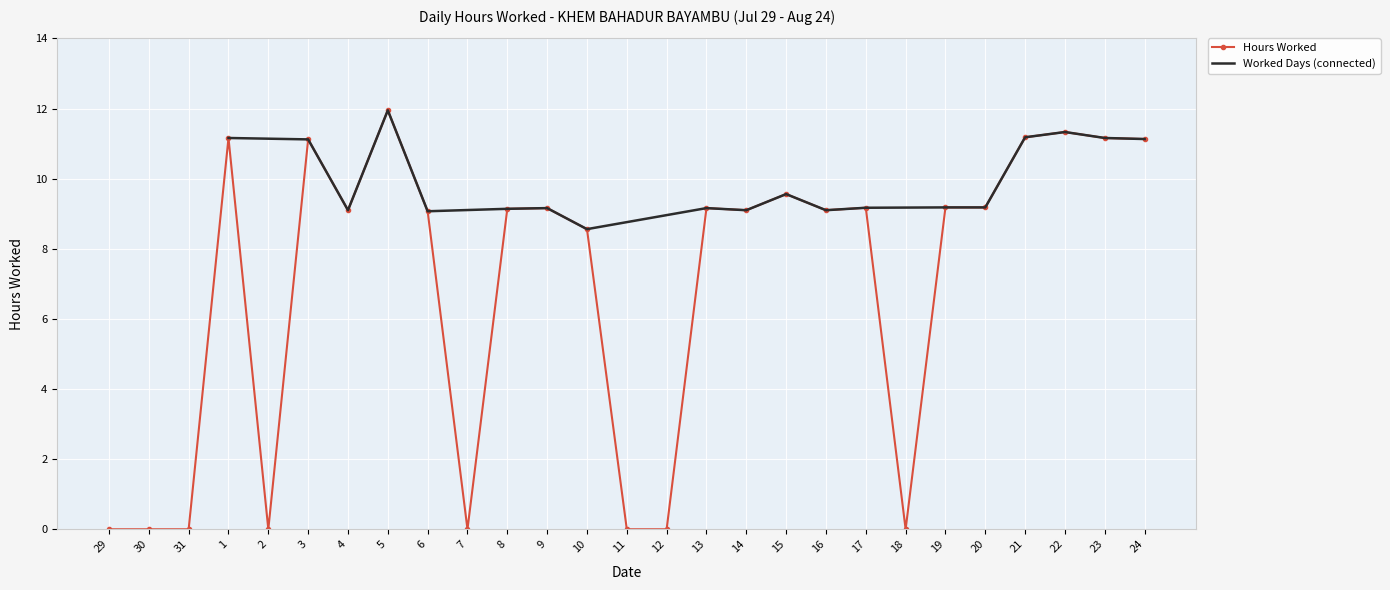

Rank the categories by value from highest to lowest.

5, 22, 21, 1, 23, 24, 3, 15, 19, 20, 17, 9, 13, 8, 4, 14, 16, 6, 10, 29, 30, 31, 2, 7, 11, 12, 18